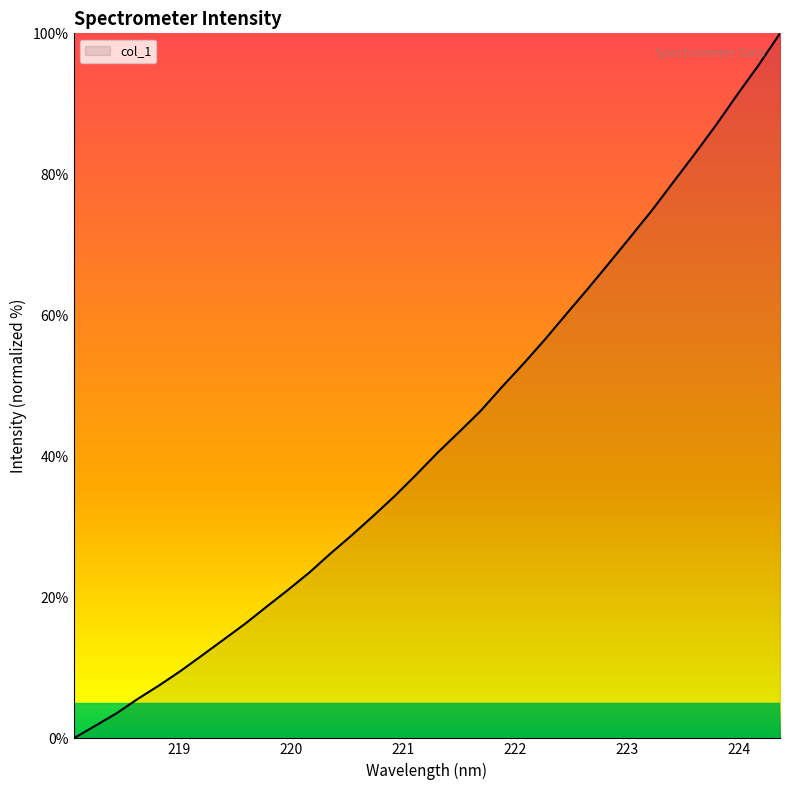

Does the chart display data point markers on the line(s)?

No